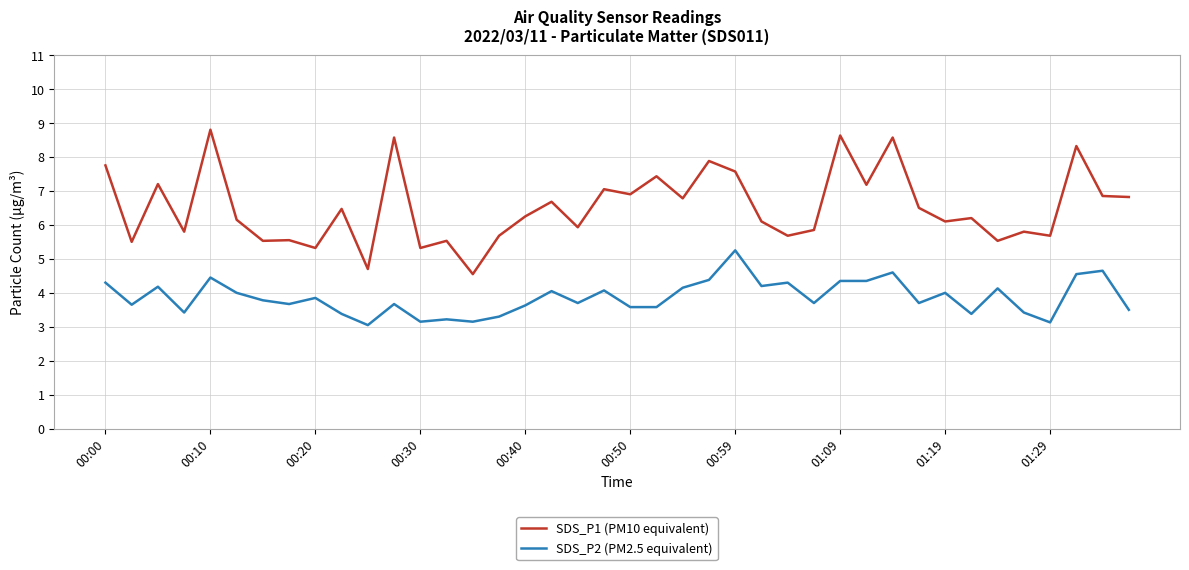

In SDS_P1 (PM10 equivalent), how many points are higher than both neighbors (excluding endpoints)?

15